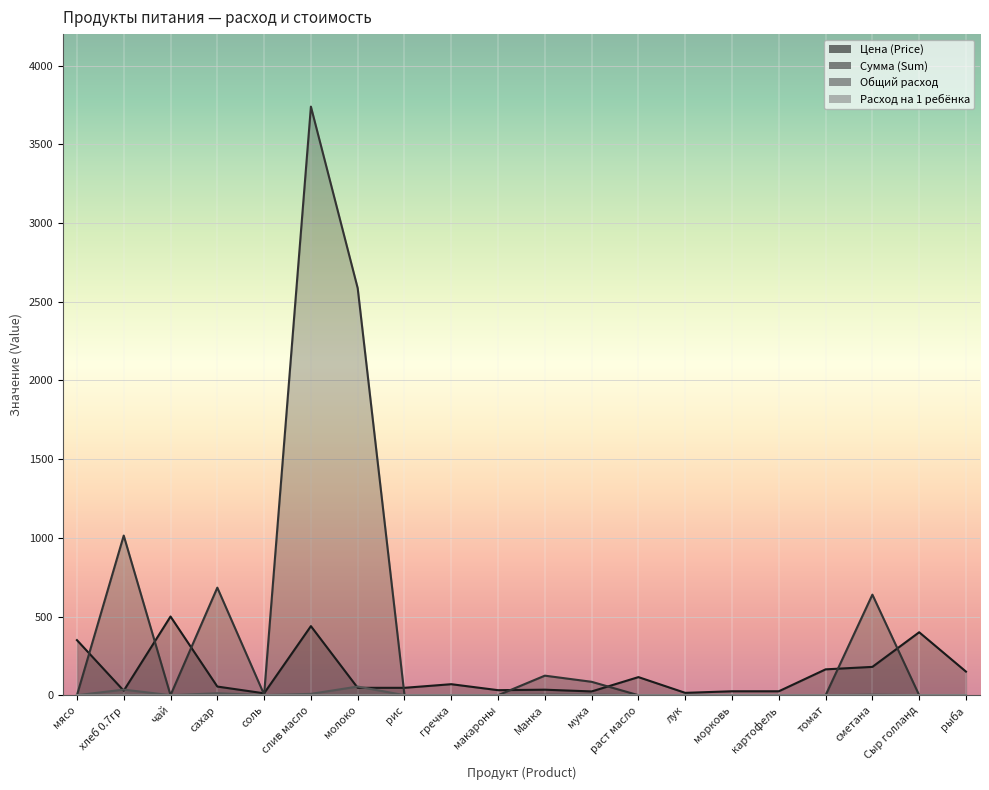

Which series changed the most between Манка and картофель?

Сумма (Sum)